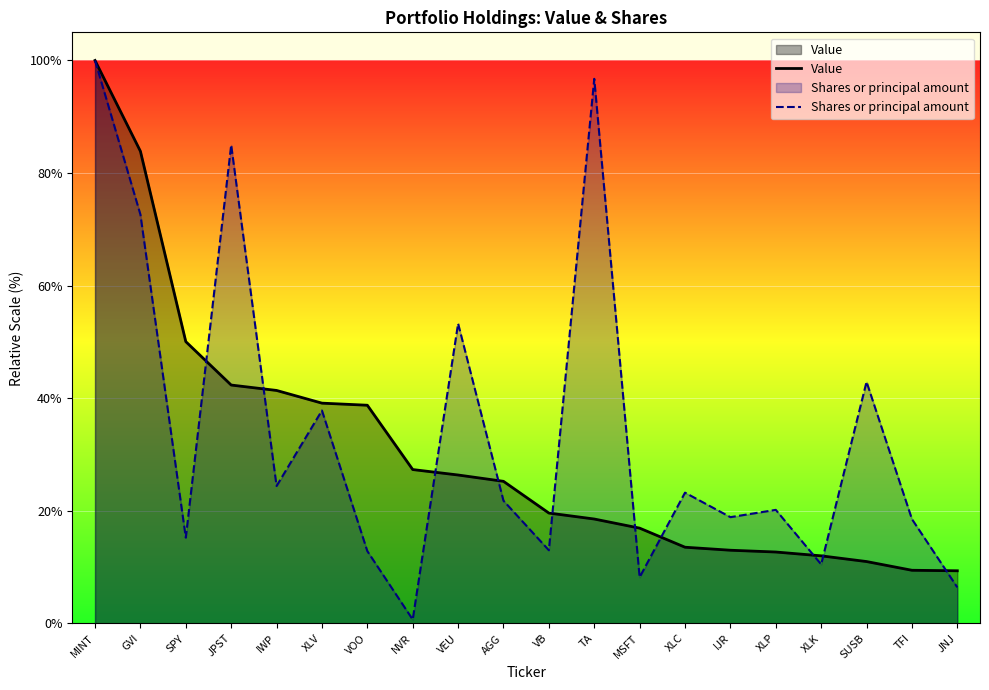

Rank the categories by Shares or principal amount value from highest to lowest.

MINT, TA, JPST, GVI, VEU, SUSB, XLV, IWP, XLC, AGG, XLP, IJR, TFI, SPY, VB, VOO, XLK, MSFT, JNJ, NVR